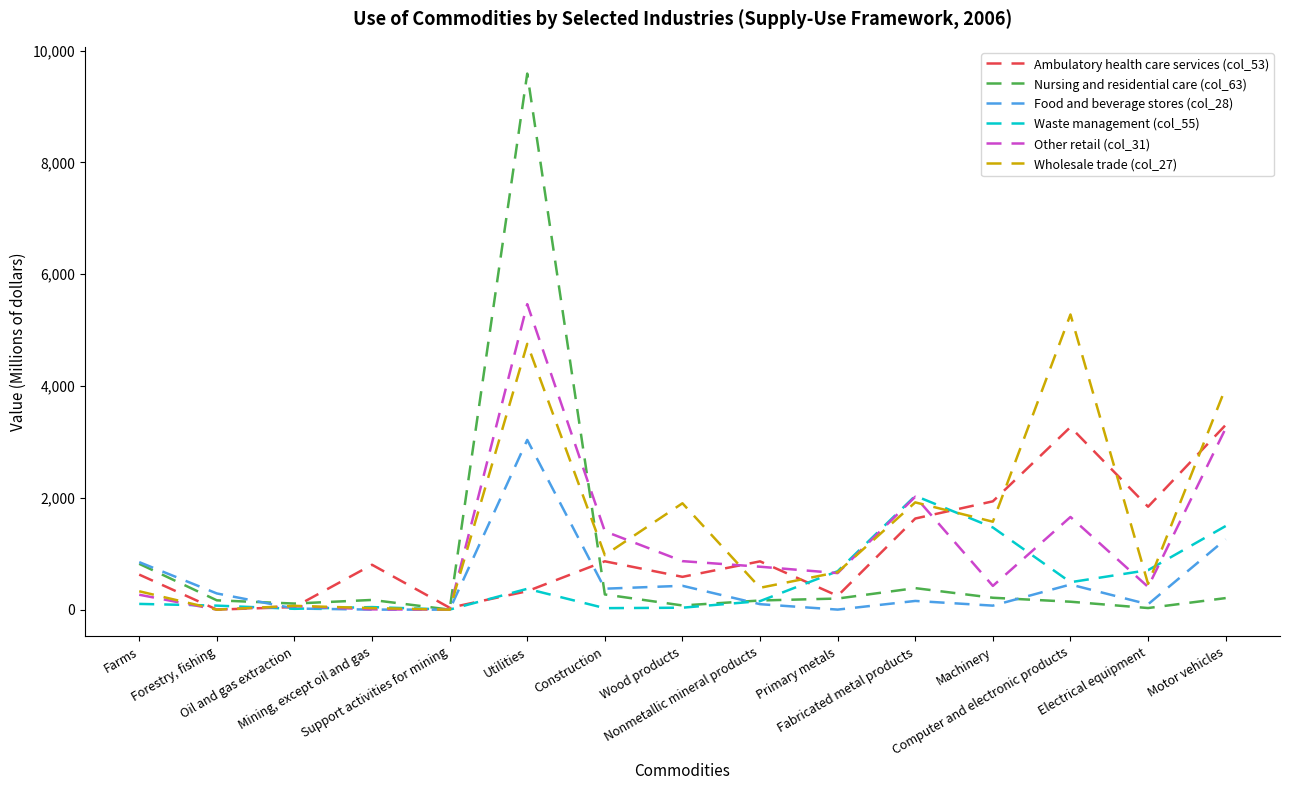

The Wholesale trade (col_27) series shows 201 at Primary metals. True or false?

False